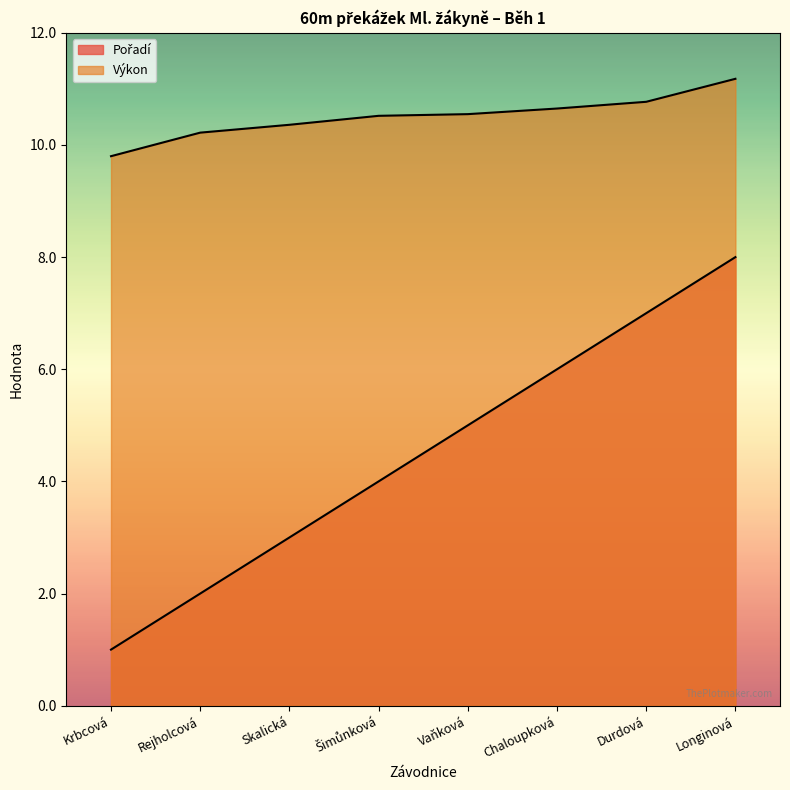

At which category does the chart reach its minimum across all series?

Krbcová